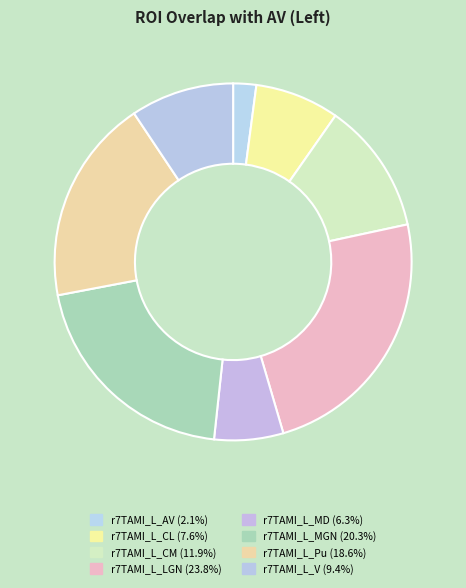

Between r7TAMI_L_LGN and r7TAMI_L_Pu, which is larger?

r7TAMI_L_LGN